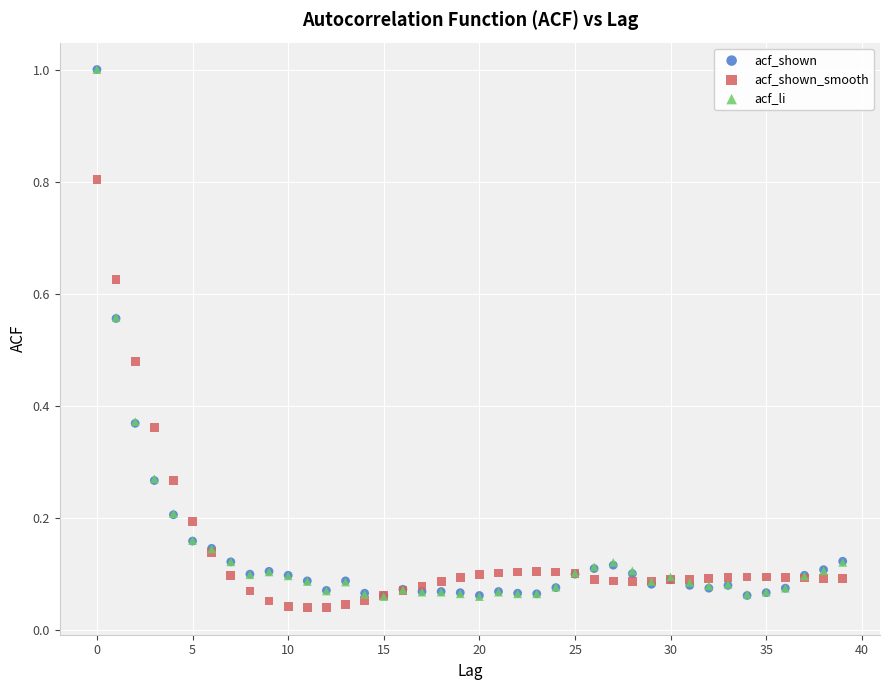

What are all the series names shown in the legend?

acf_shown, acf_shown_smooth, acf_li